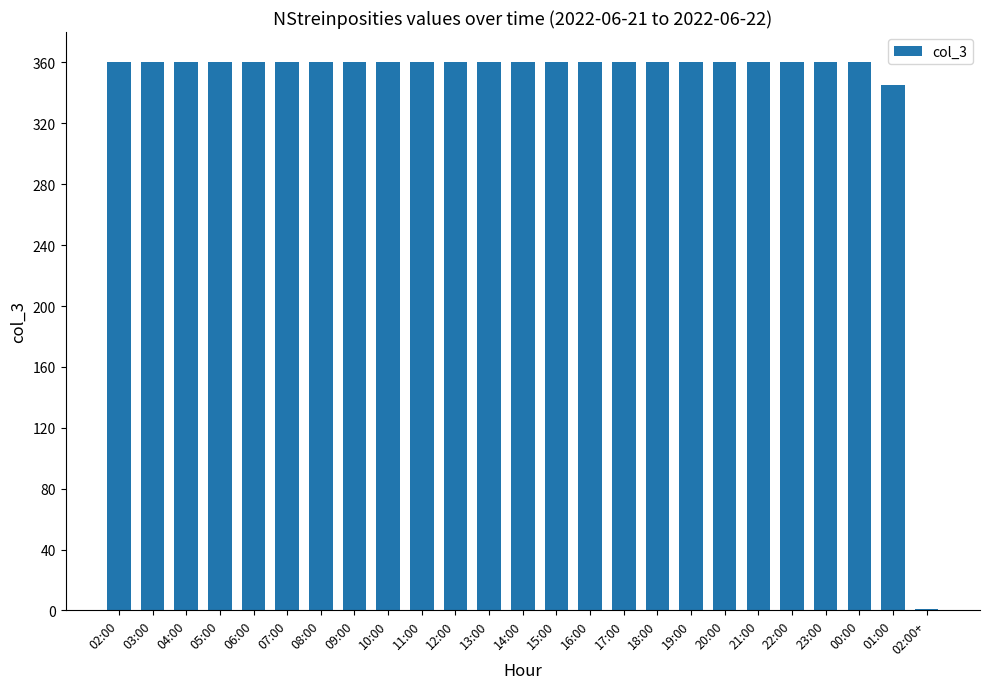

At which label is the value closest to 180?

01:00